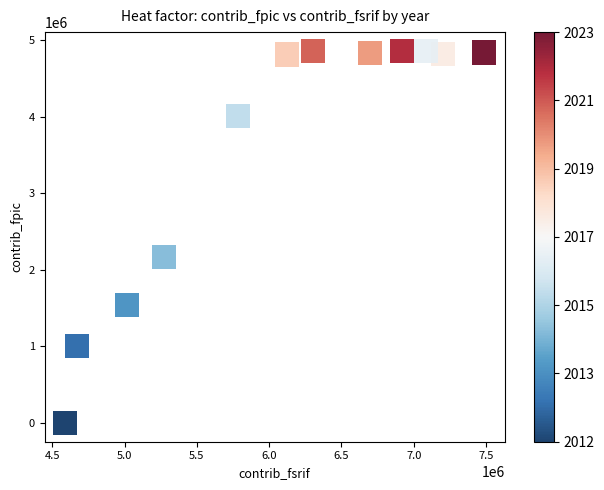

What Y value in the scatter plot is closest to 2429117?

2172170